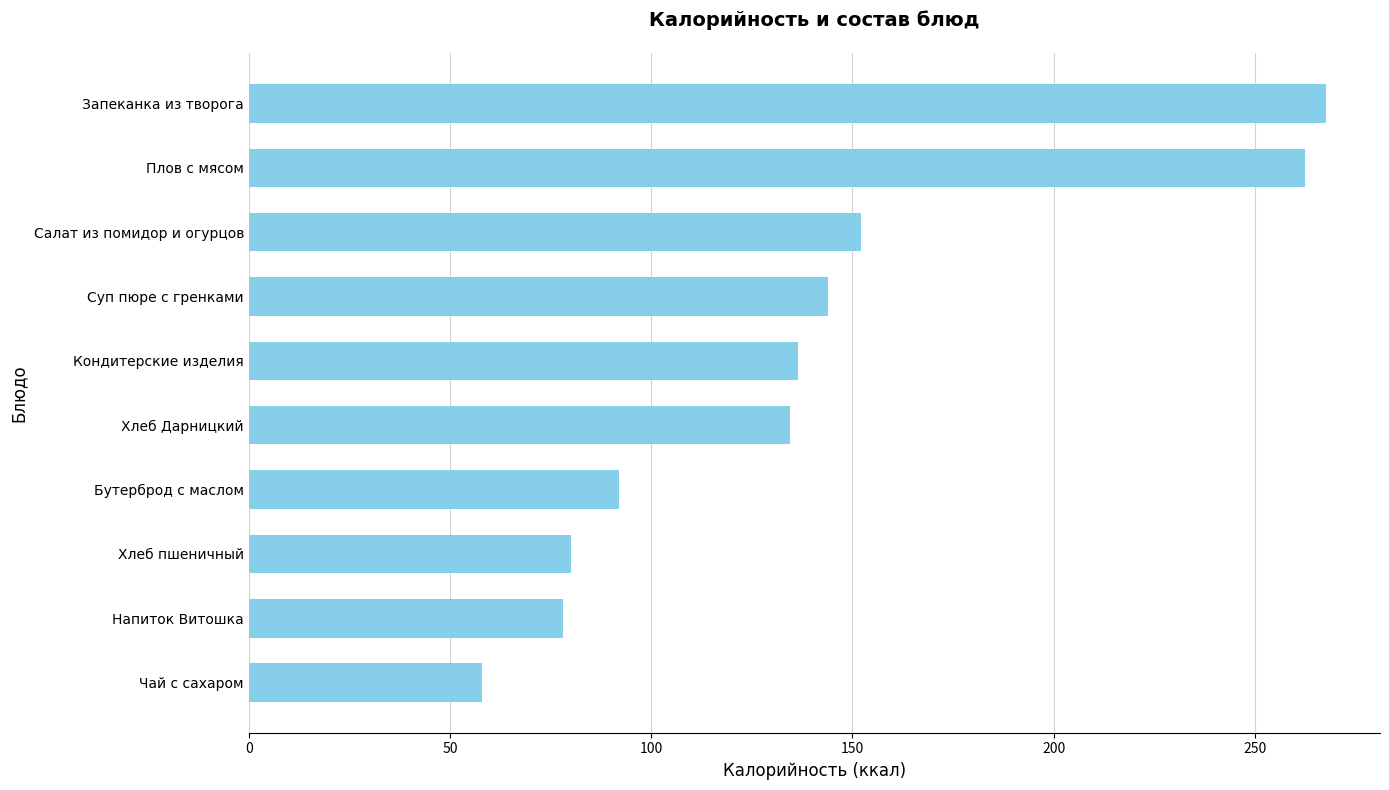

Does the chart contain stacked bars?

No